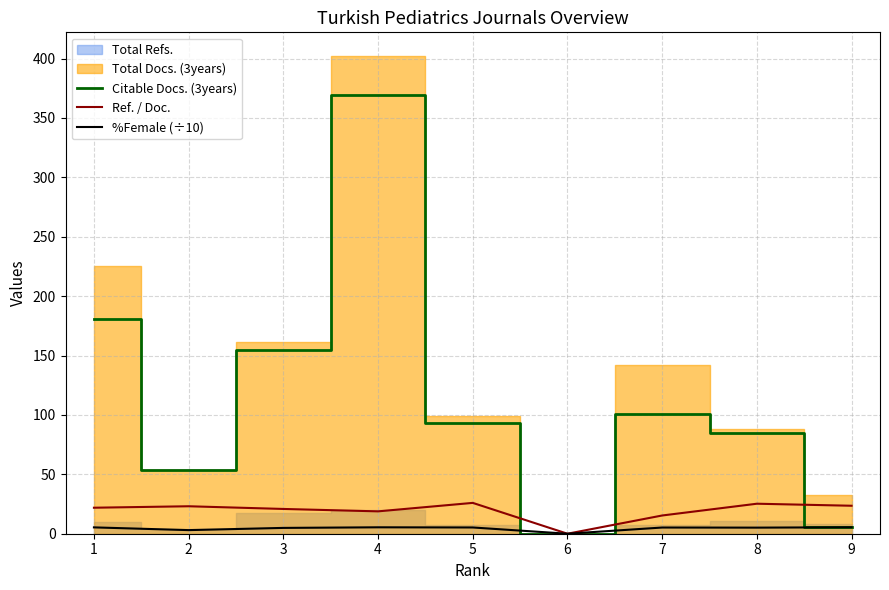

Is it true that Citable Docs. (3years) equals -121.3 at 6?

False